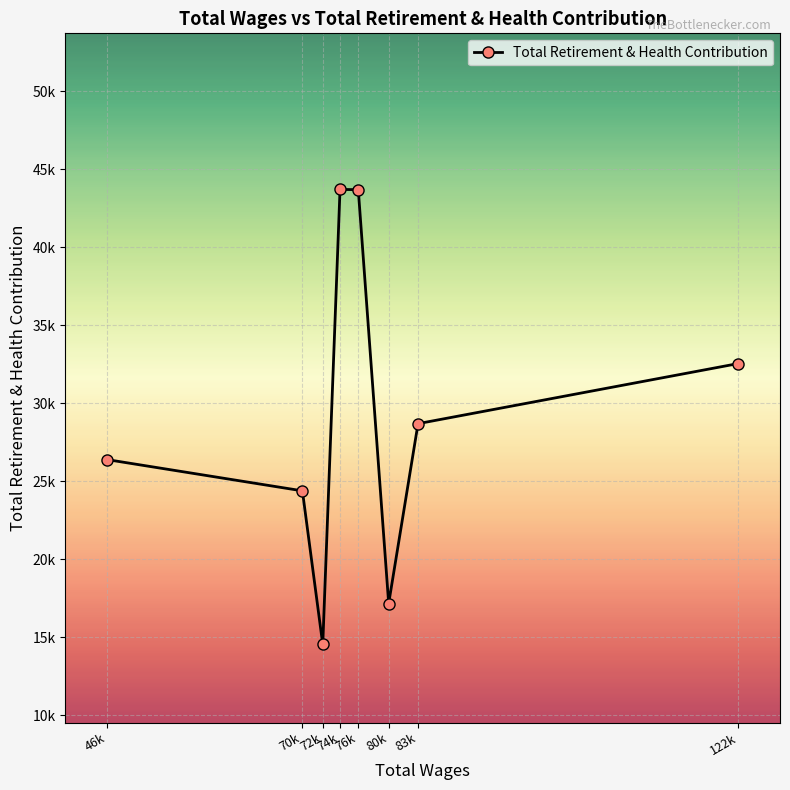

At which category does the data reach its first local peak?

74k